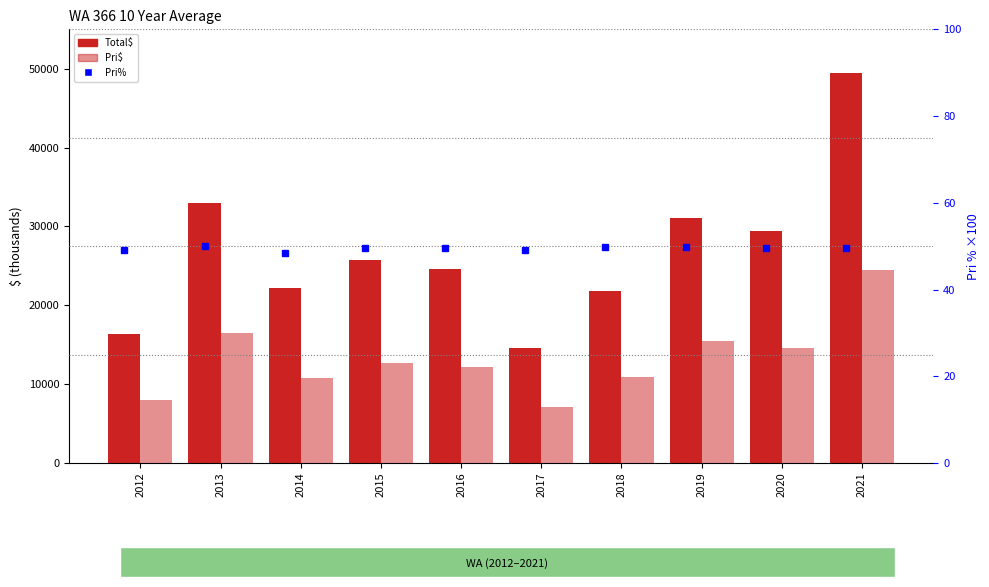

Which series has the largest total across all categories?

Total$